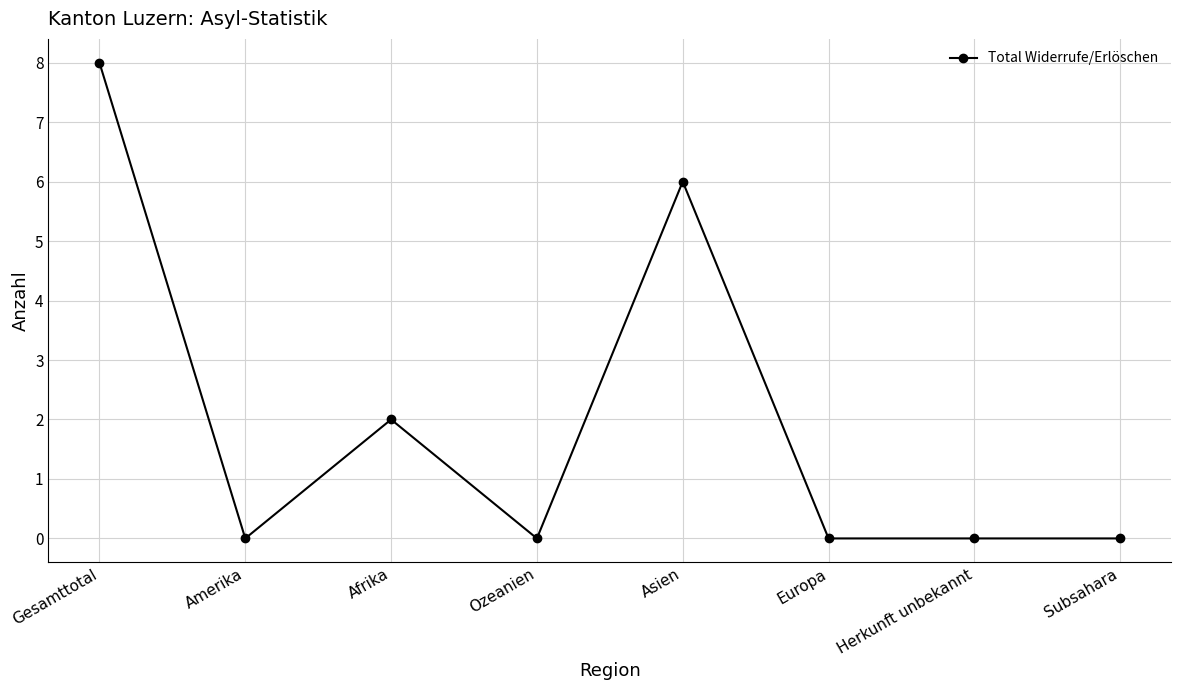

Where is the first local maximum?

Afrika